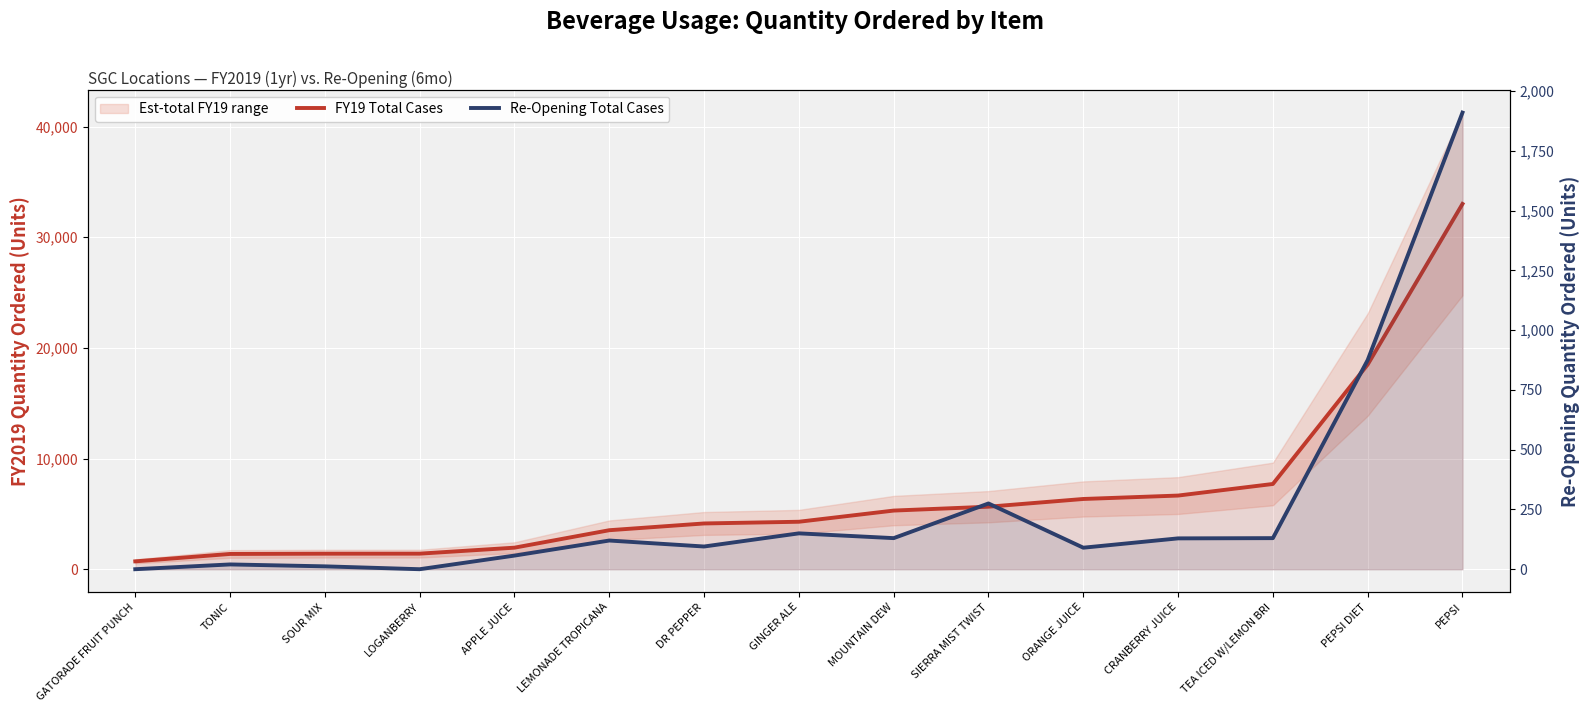

At how many categories does at least one series exceed 20362?

1